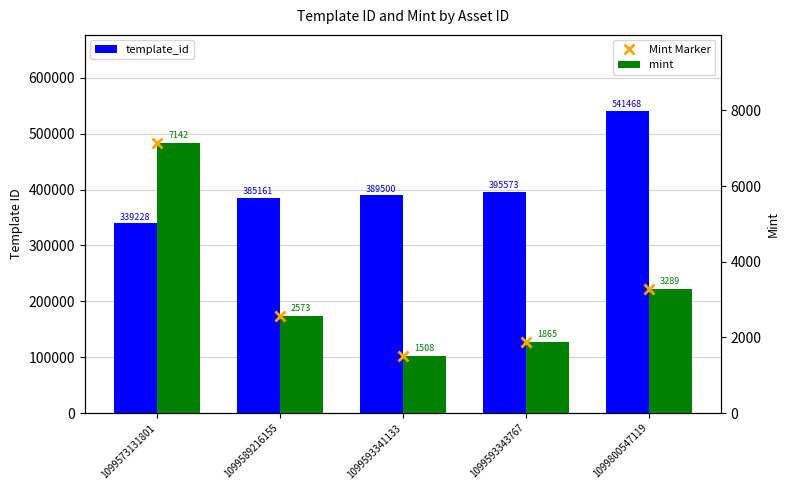

What is the difference between the second highest and minimum values in the mint series?

1781